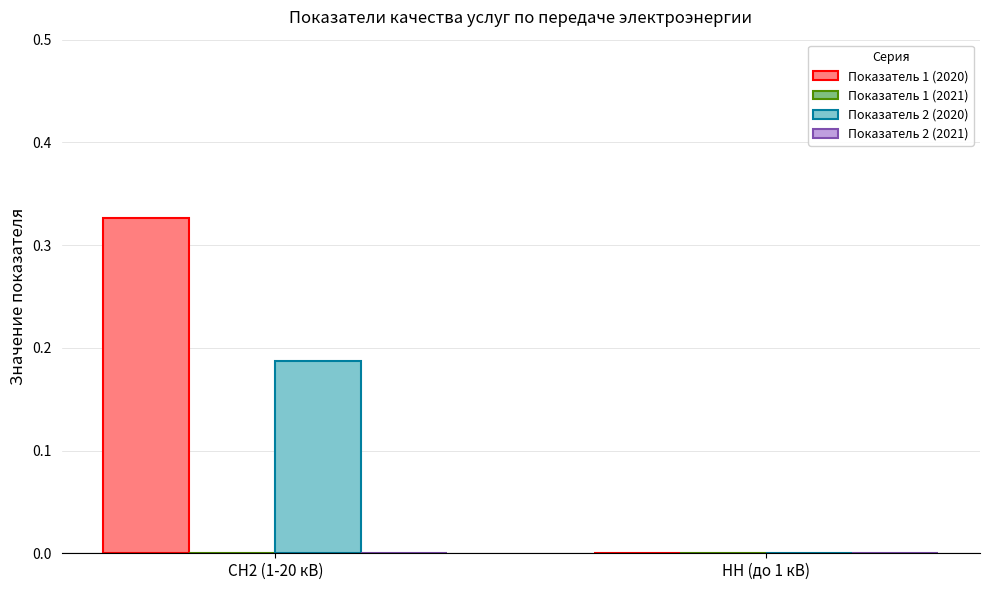

Is the value of Показатель 1 (2020) at СН2 (1-20 кВ) greater than the value of Показатель 2 (2020) at СН2 (1-20 кВ)?

Yes